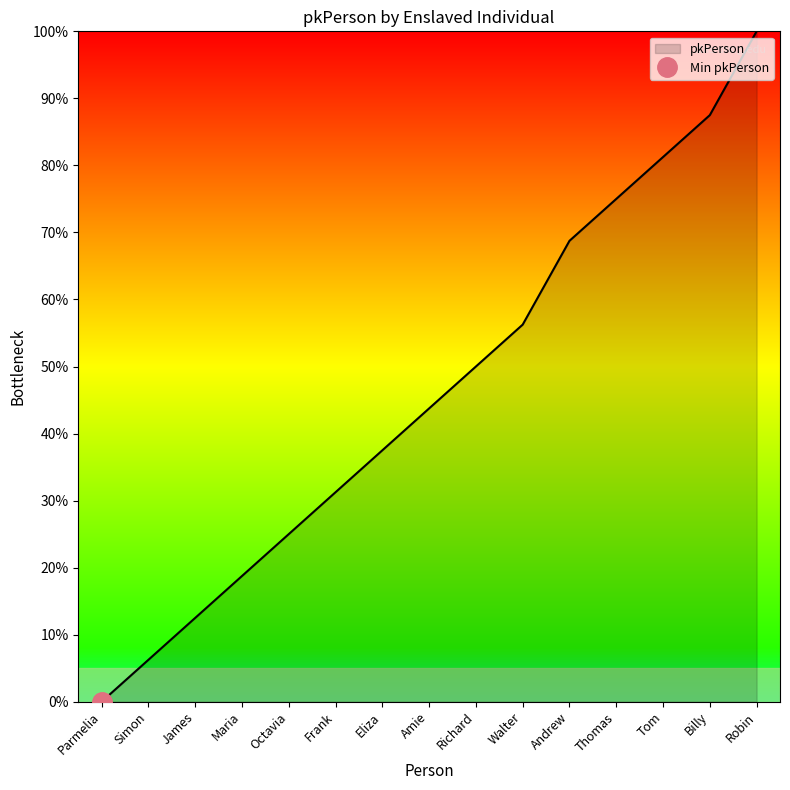

What is the greatest value displayed?

100.0